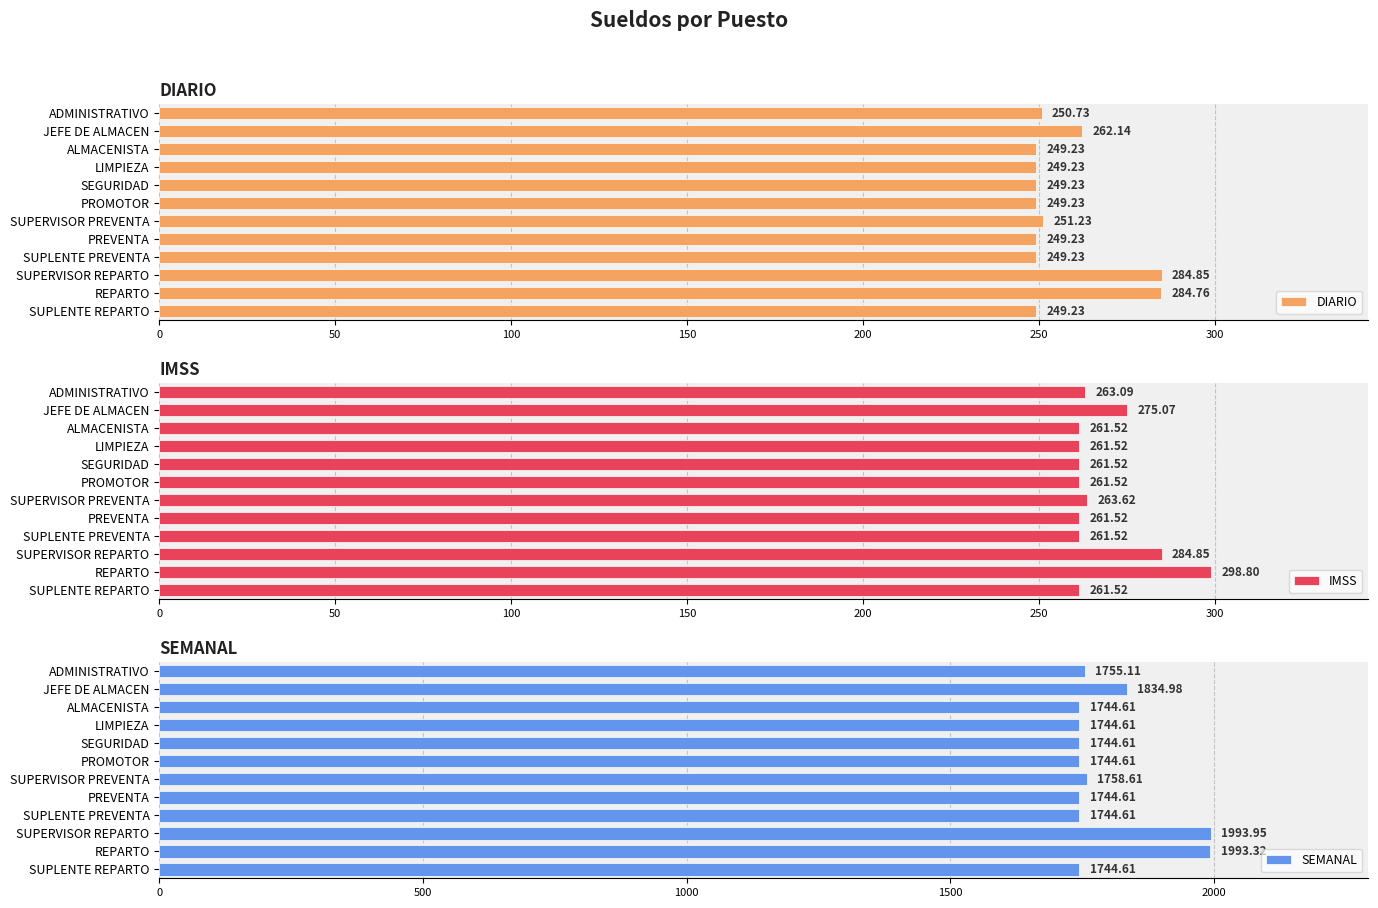

What is the difference between the maximum and minimum values in the DIARIO series?

35.6